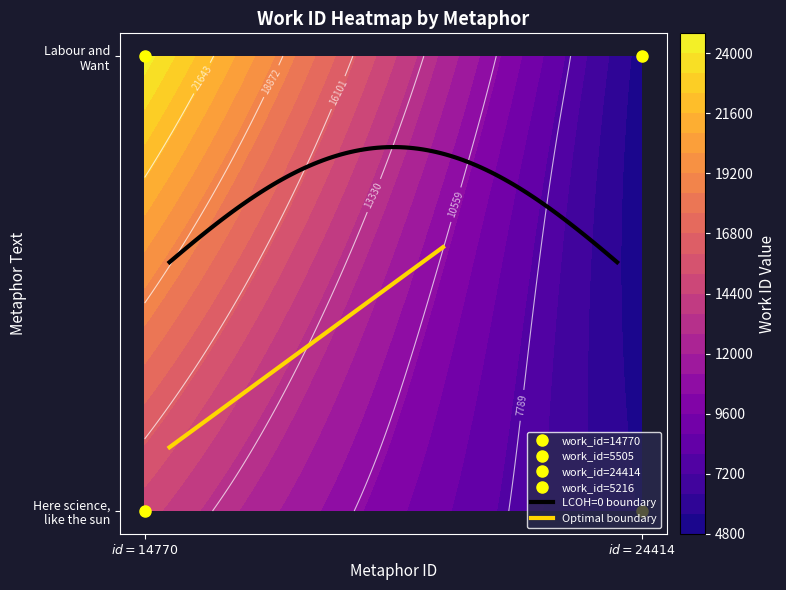

What is the spread (max minus min) of values at 0?

9644